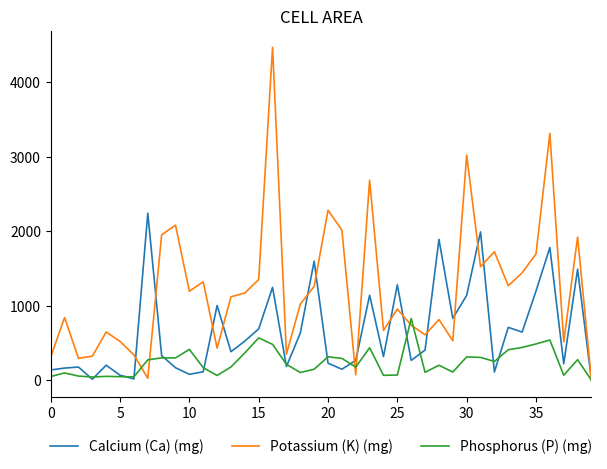

List the series in order of their overall mean, highest first.

Potassium (K) (mg), Calcium (Ca) (mg), Phosphorus (P) (mg)